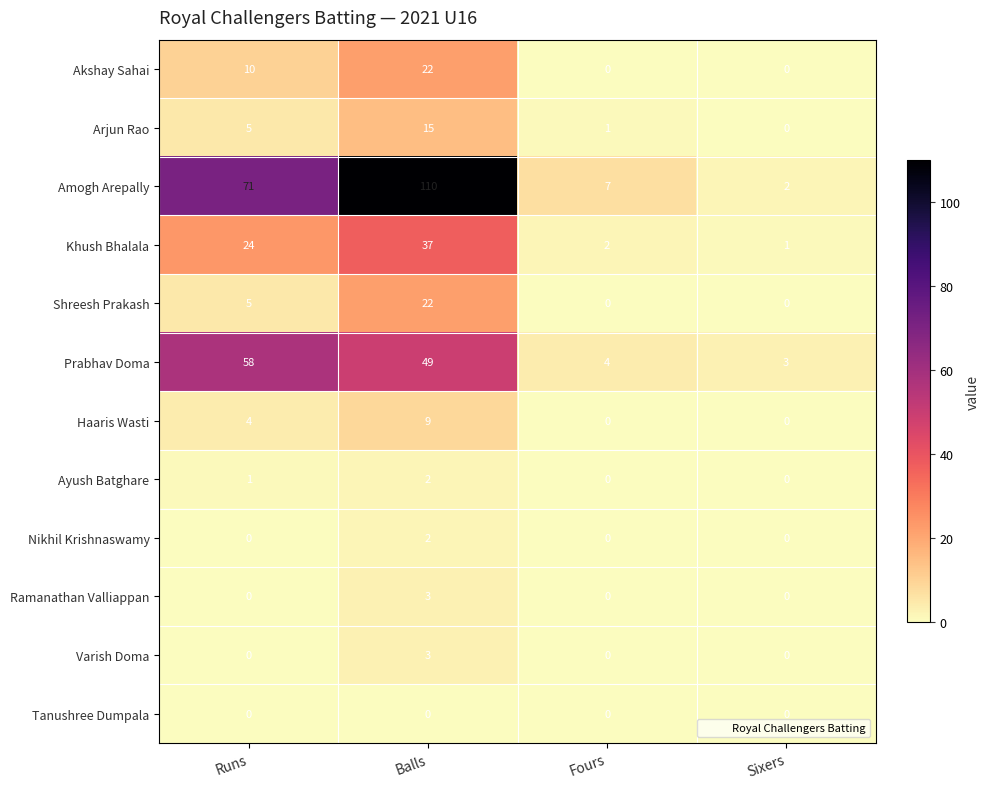

What is the total value across all series at Balls?

274